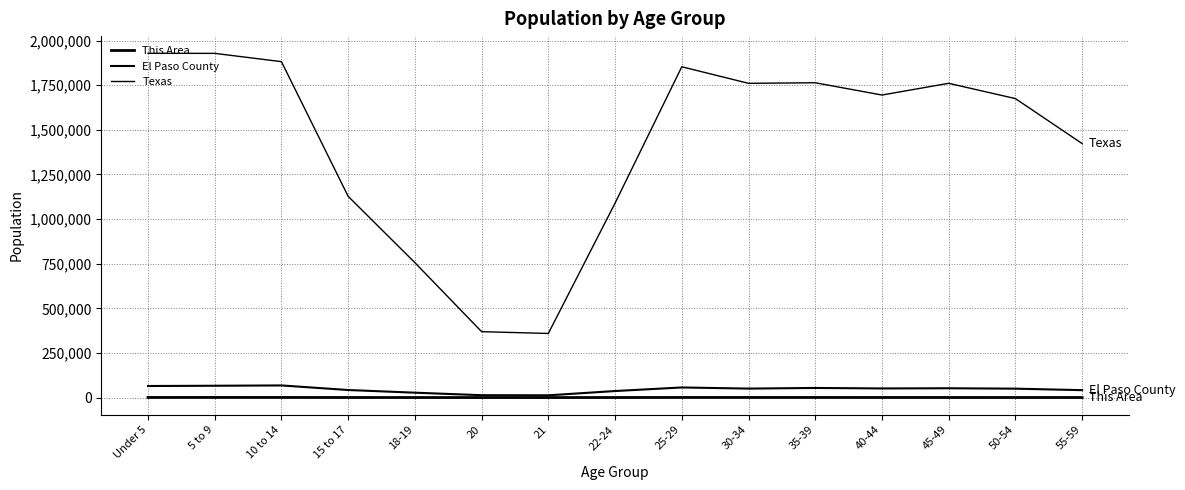

True or false: Texas and This Area intersect in this chart.

False